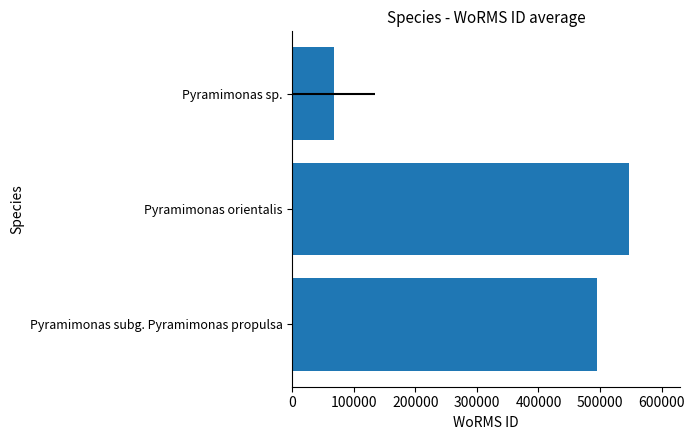

Count the number of categories in the chart.

3